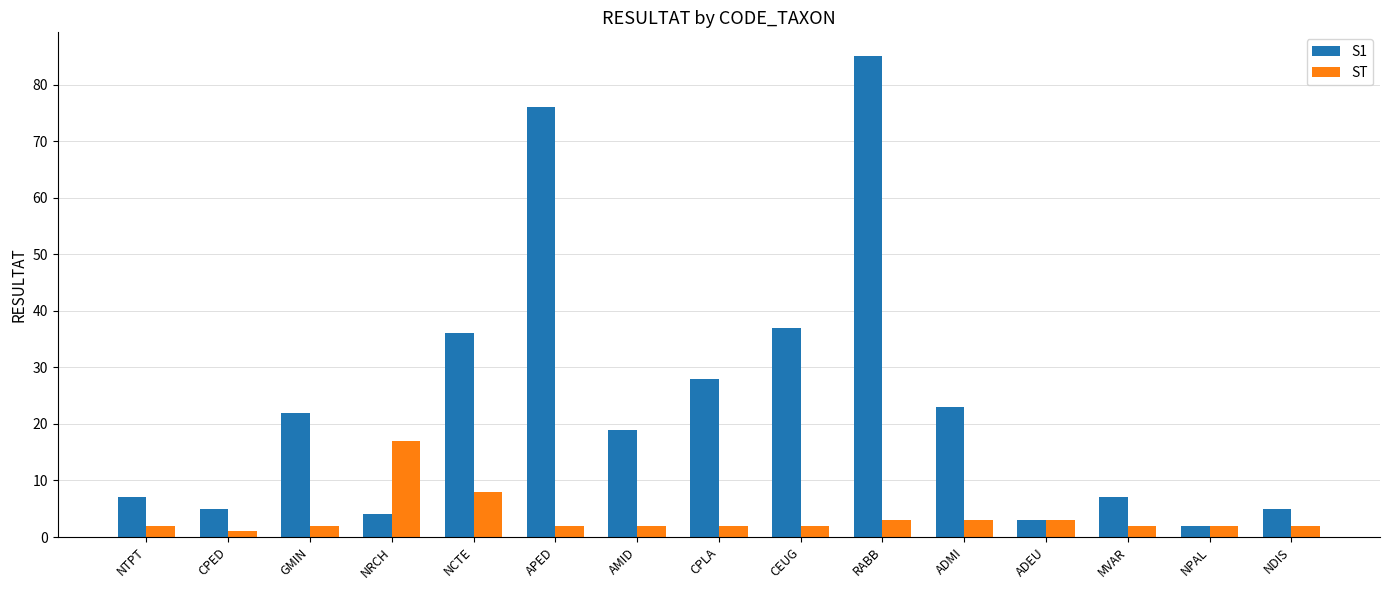

What is the value of the S1 bar at the 10th from the left?

85